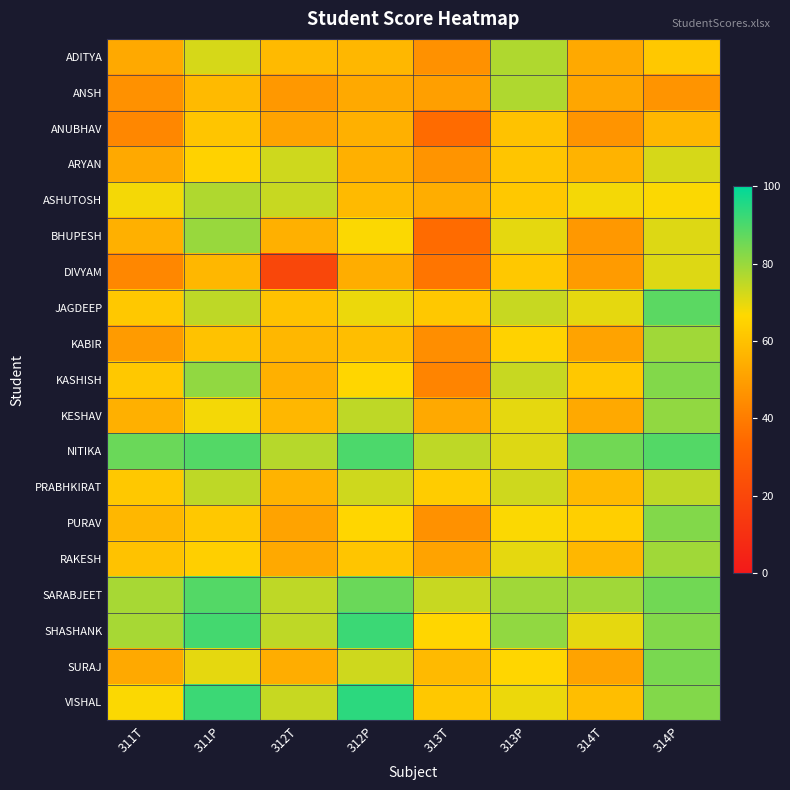

Count the number of data series in this chart.

19